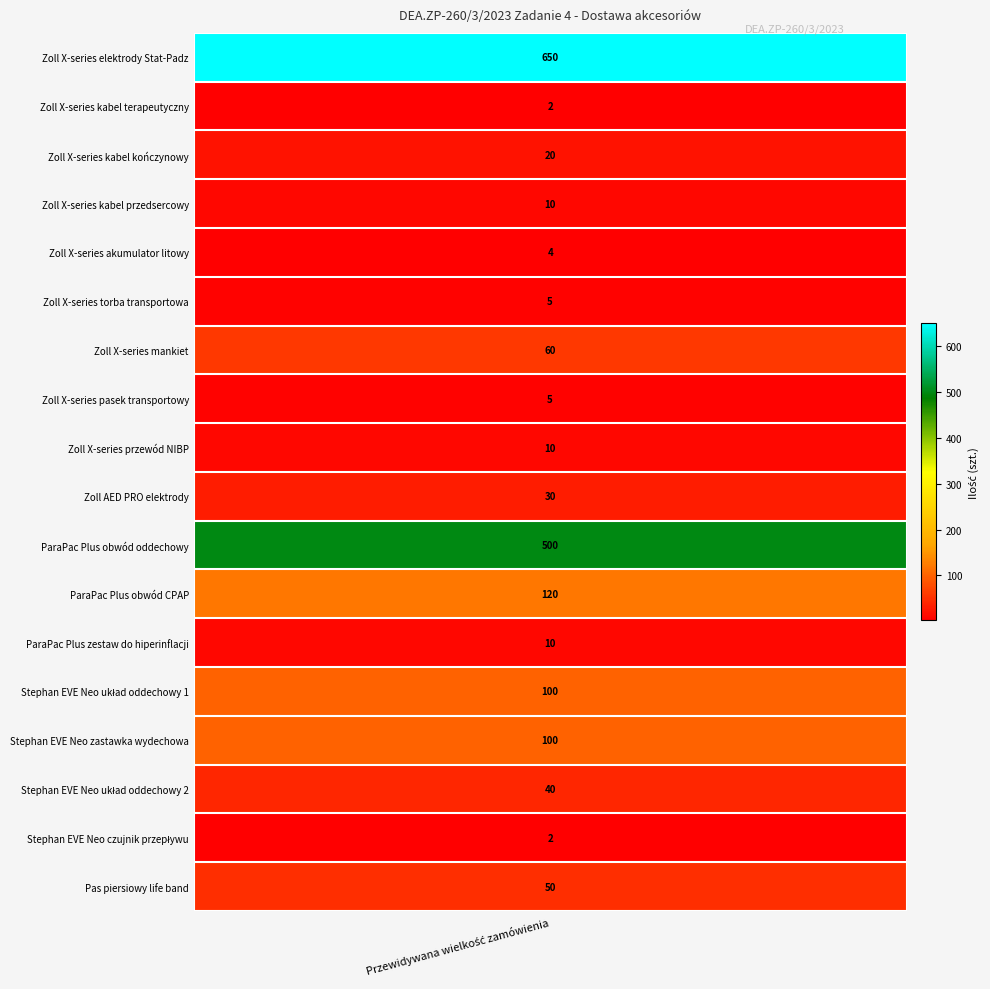

What is the difference between the maximum and second lowest values in the Zoll X-series torba transportowa series?

5